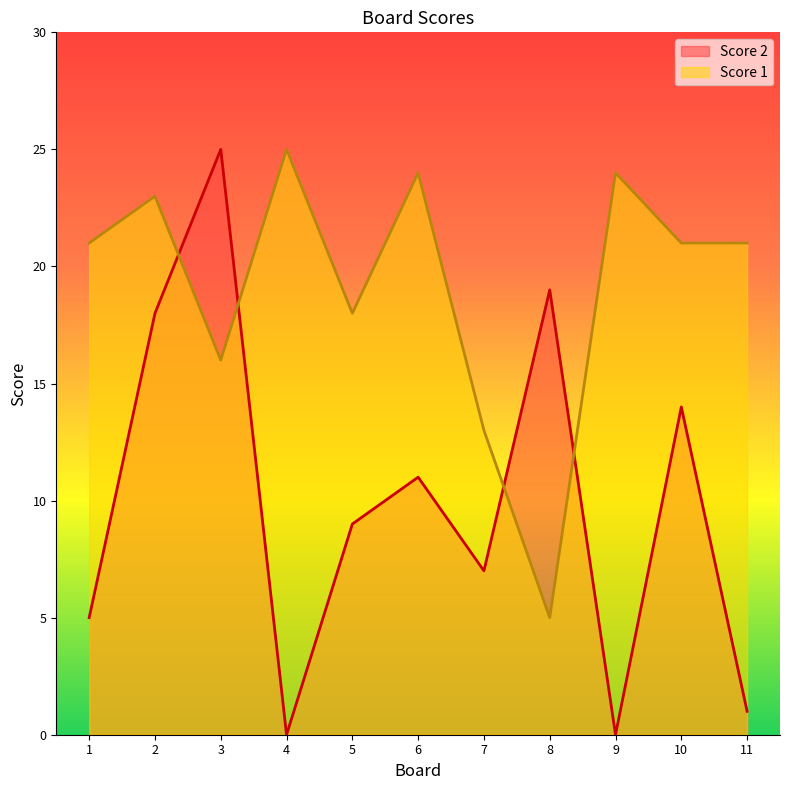

True or false: Score 2 has more than 1 interior local peaks.

True